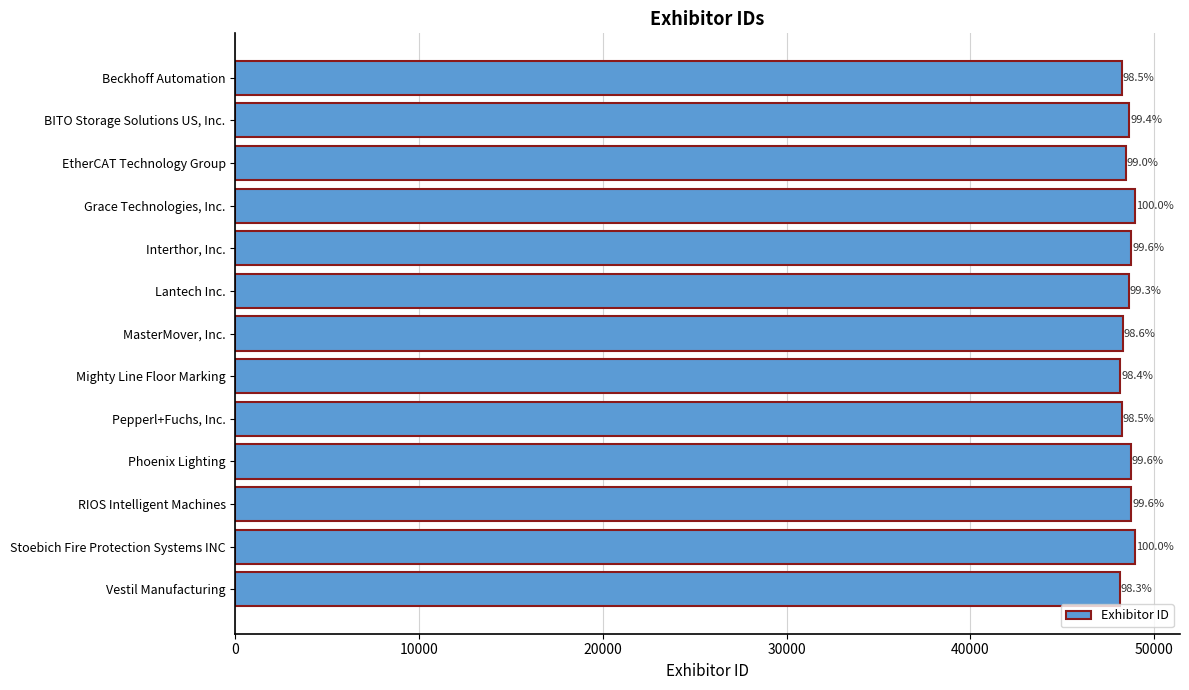

Does the chart contain any negative values?

No